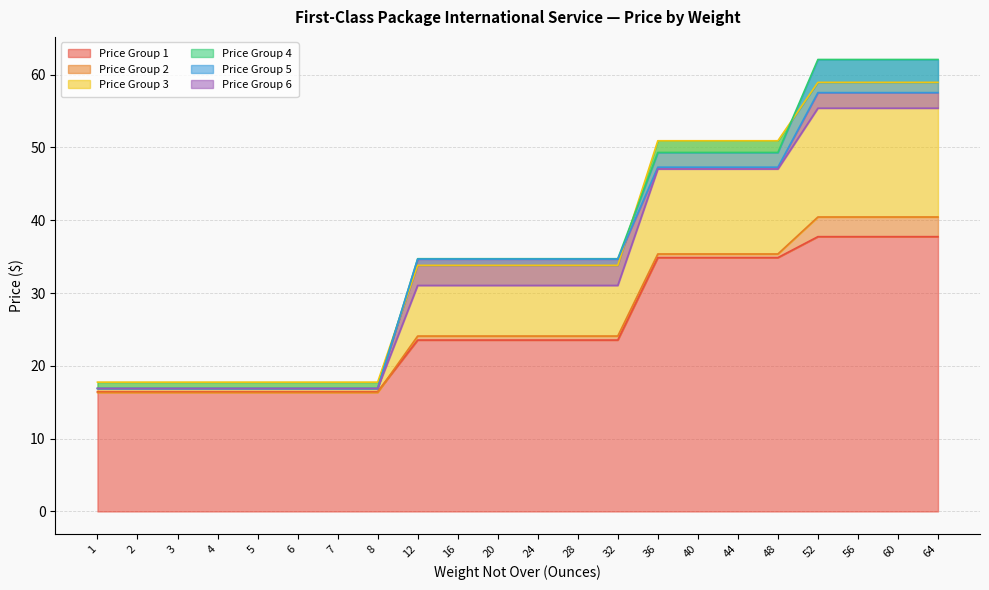

Between 3 and 36, which series saw the biggest shift?

Price Group 3